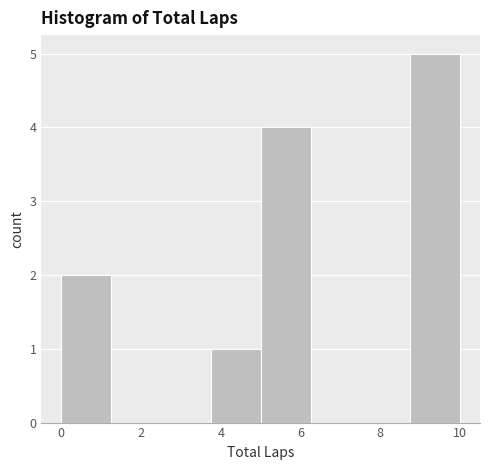

Reading left to right, transcribe this chart: for each bar, give the range it covers on the x-axis and its height. Neither the bar edges nor the heights are printed on the chart, so give them approximately, as read against the axes.

0.00 to 1.25: 2
1.25 to 2.50: 0
2.50 to 3.75: 0
3.75 to 5.00: 1
5.00 to 6.25: 4
6.25 to 7.50: 0
7.50 to 8.75: 0
8.75 to 10.00: 5